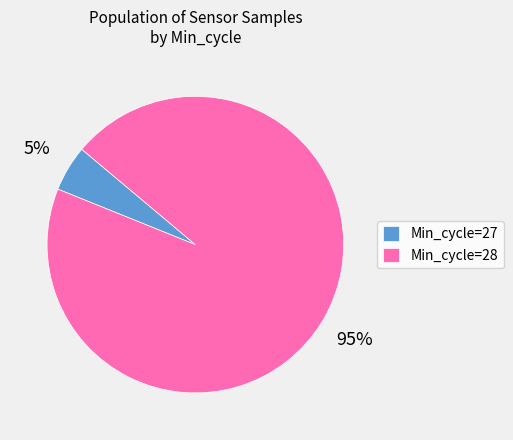

Is there a majority slice in this chart?

Yes